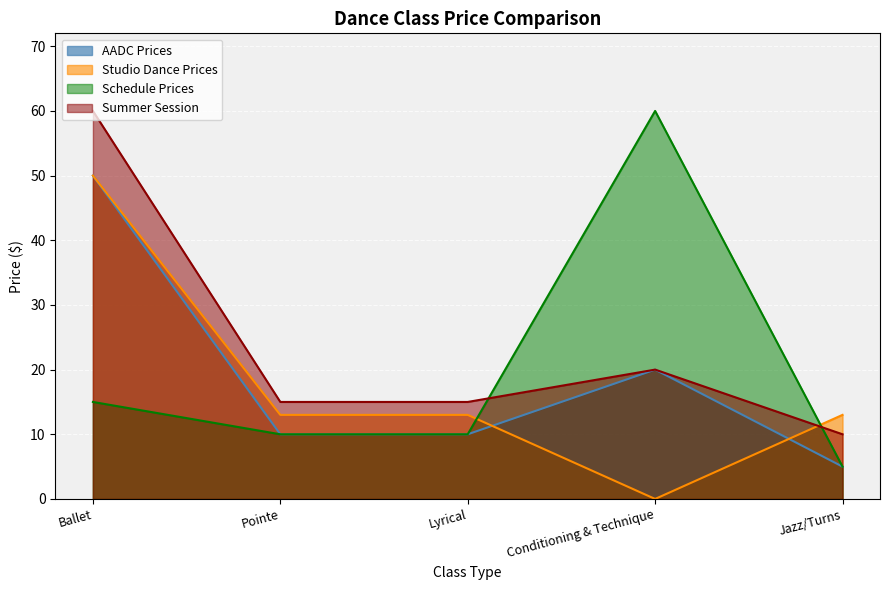

How many times do Schedule Prices and Summer Session cross each other?

2